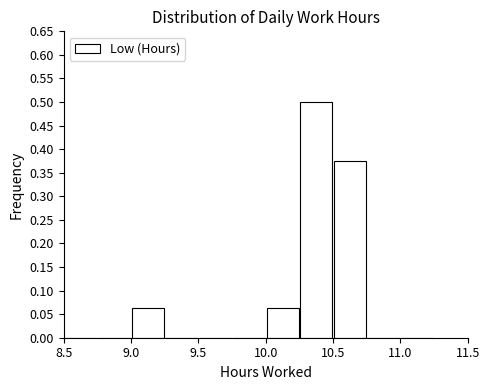

How tall is the bar that spans 9.00 to 9.25 on the x-axis? The values are not printed on the chart, so give them approximately, as read against the axis.

0.065